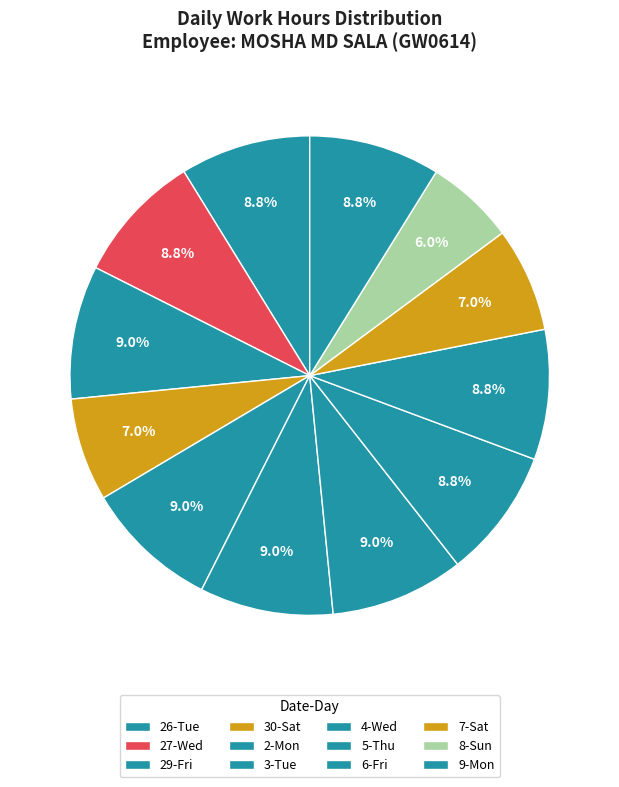

To the nearest percent, what portion does 30-Sat represent?

7%